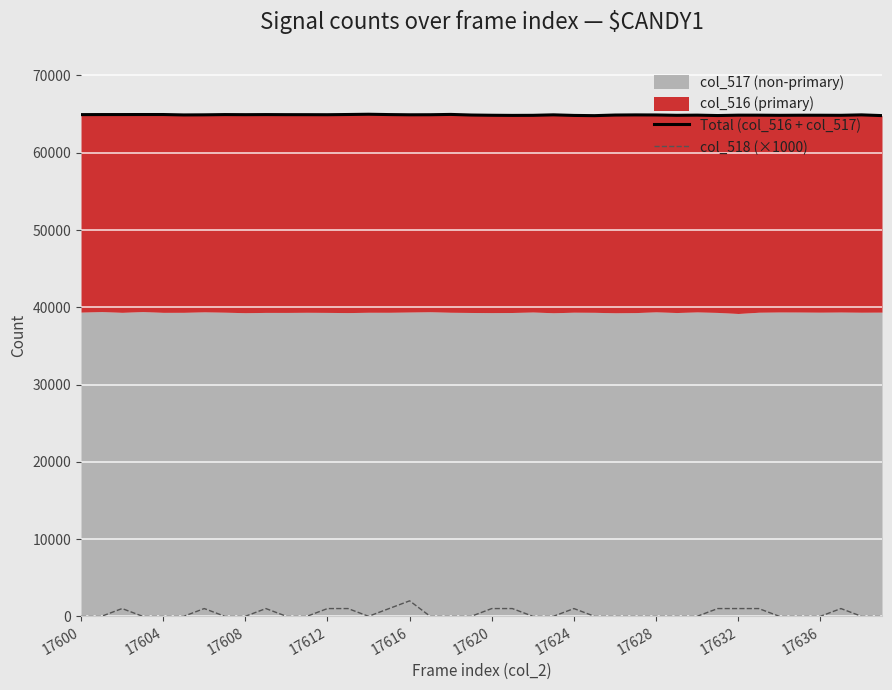

True or false: Total (col_516 + col_517) has a value of 20675 at 17624.

False